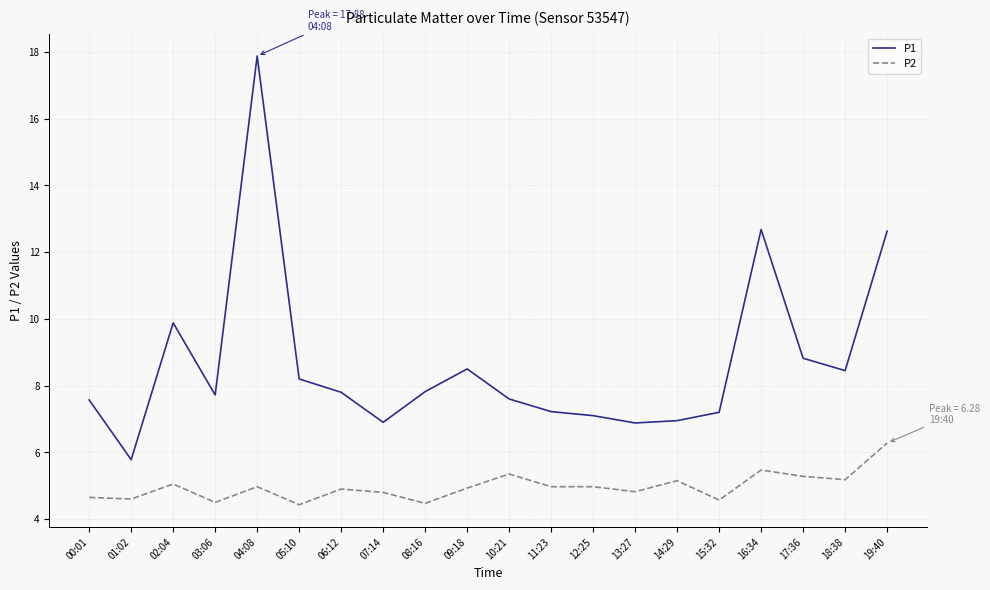

At 17:36, list the series in order from largest to smallest.

P1, P2